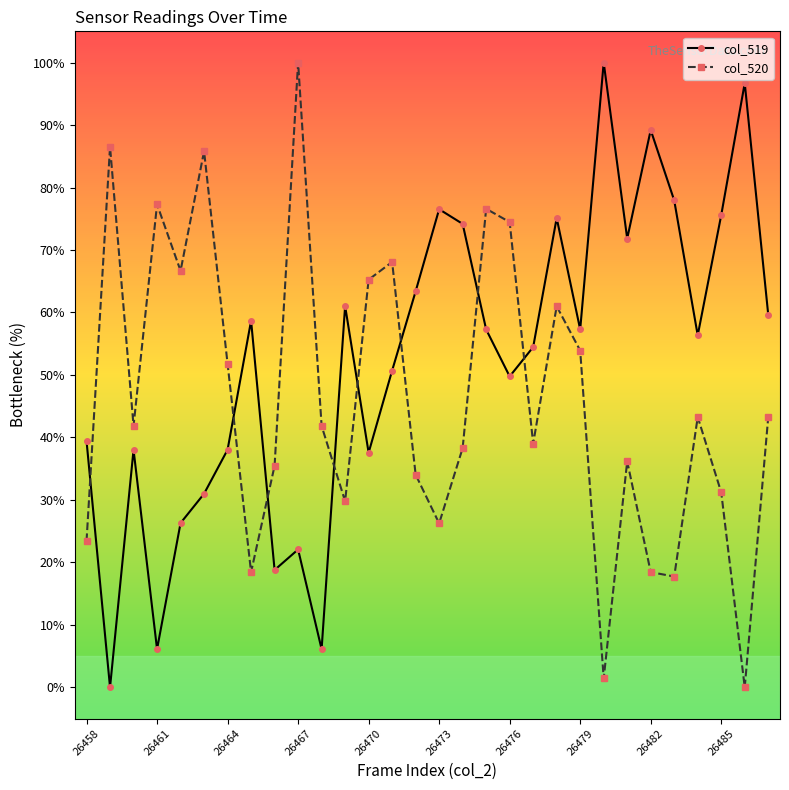

How many times do col_520 and col_519 cross each other?

8